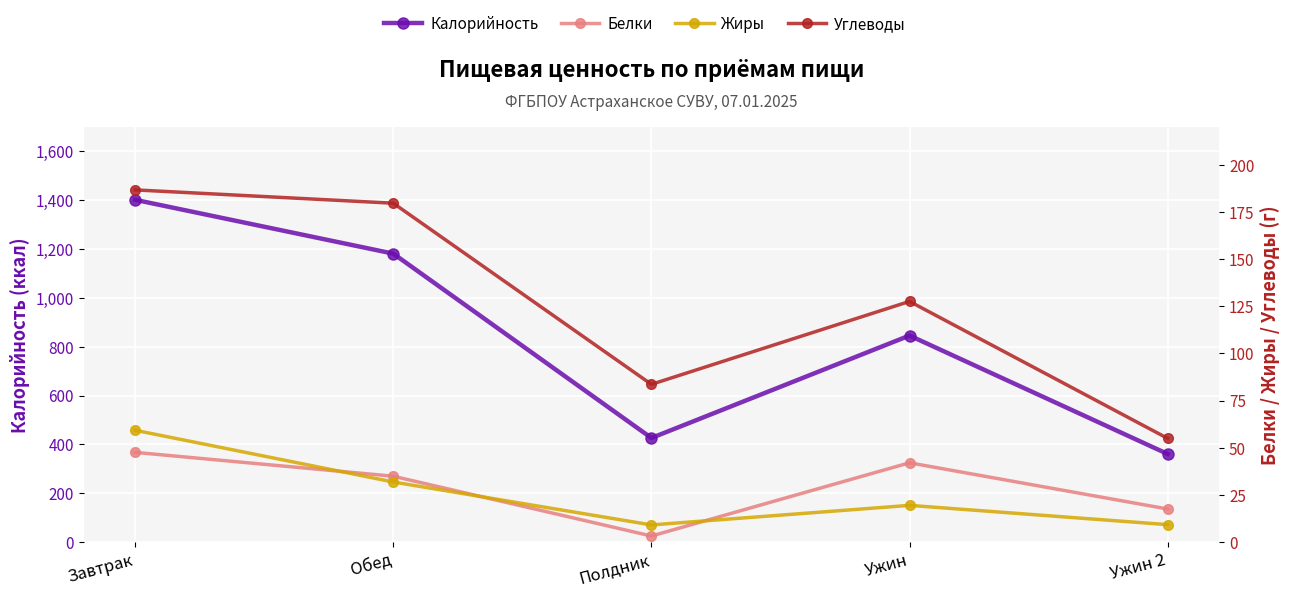

At which category is the sum across all series the highest?

Завтрак